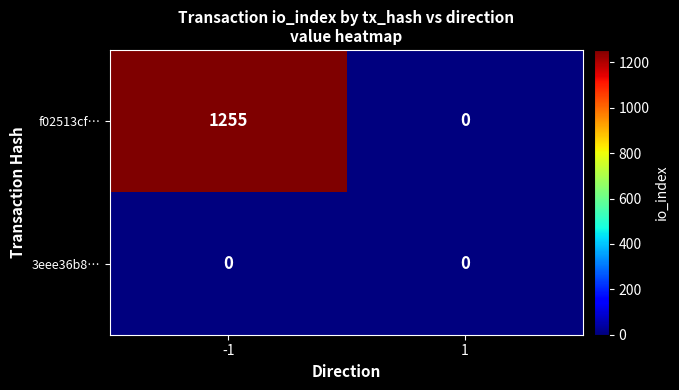

Reading left to right, extract all data points from this chart.

f02513cf…: -1=1255	1=0
3eee36b8…: -1=0	1=0